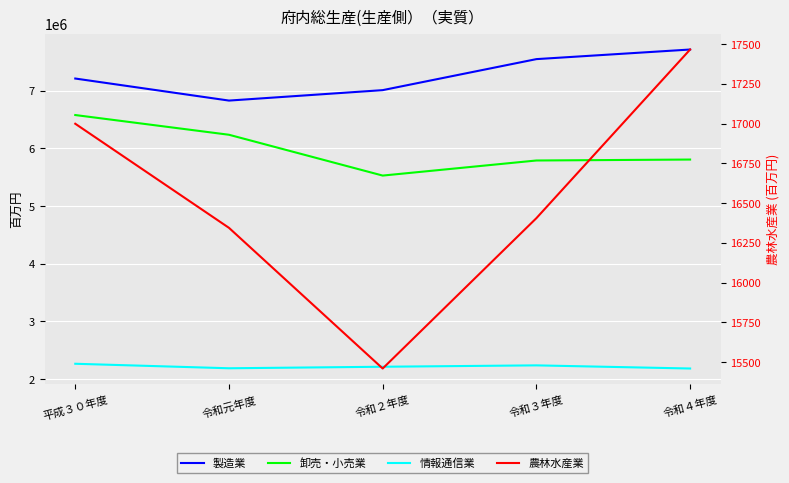

True or false: 情報通信業 has more than 2 interior local peaks.

False